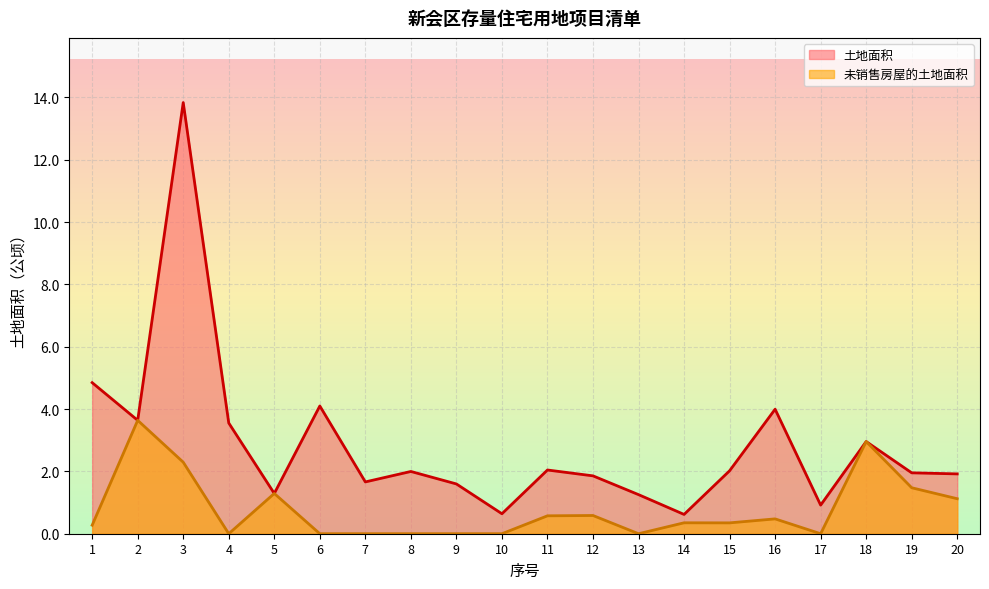

What are all the series names shown in the legend?

土地面积, 未销售房屋的土地面积